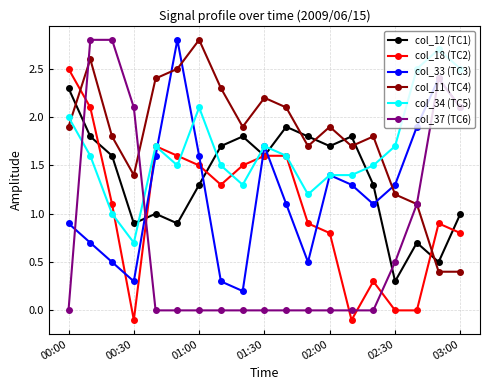

In col_11 (TC4), how many points are higher than both neighbors (excluding endpoints)?

5